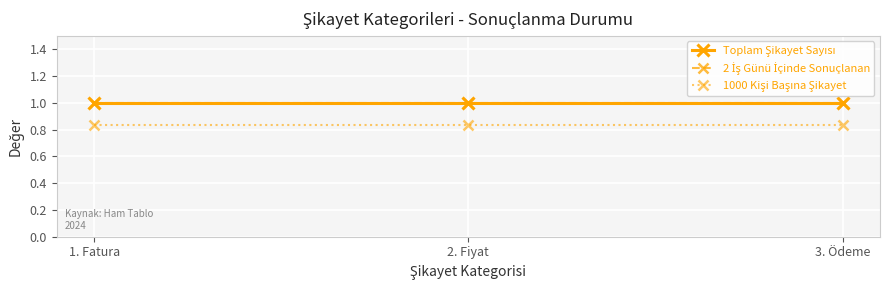

Is this an area chart (filled region under the line)?

No